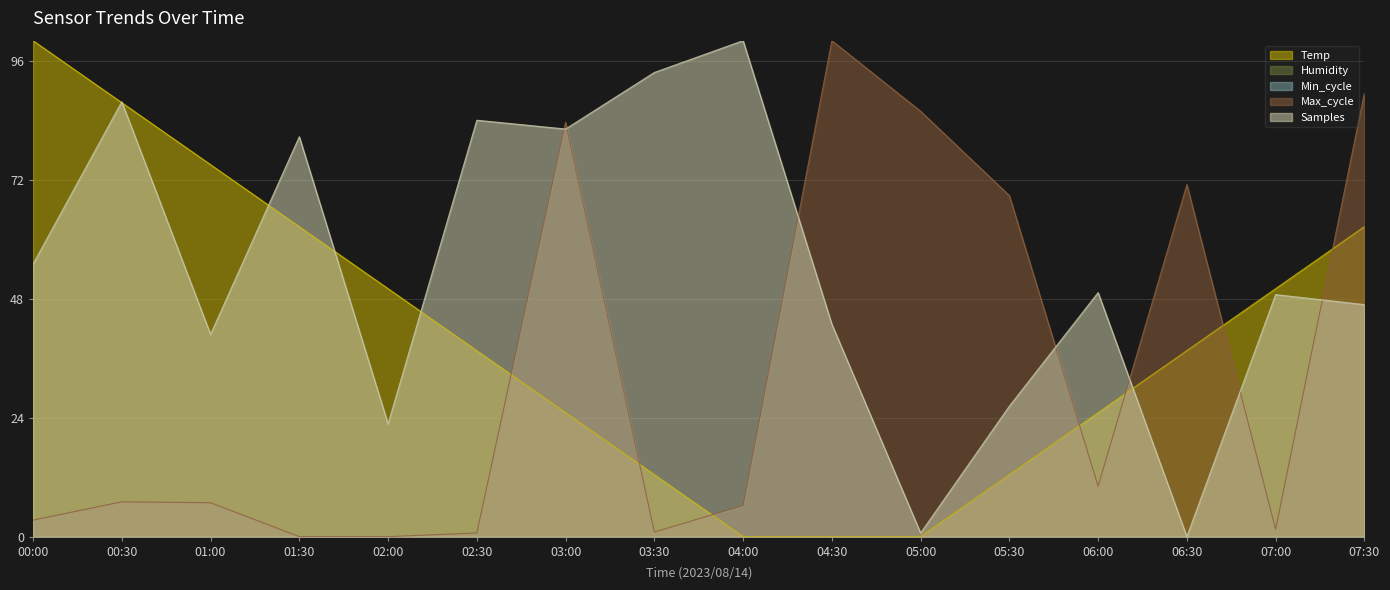

Rank the series at 04:00 from highest to lowest value.

Samples, Max_cycle, Temp